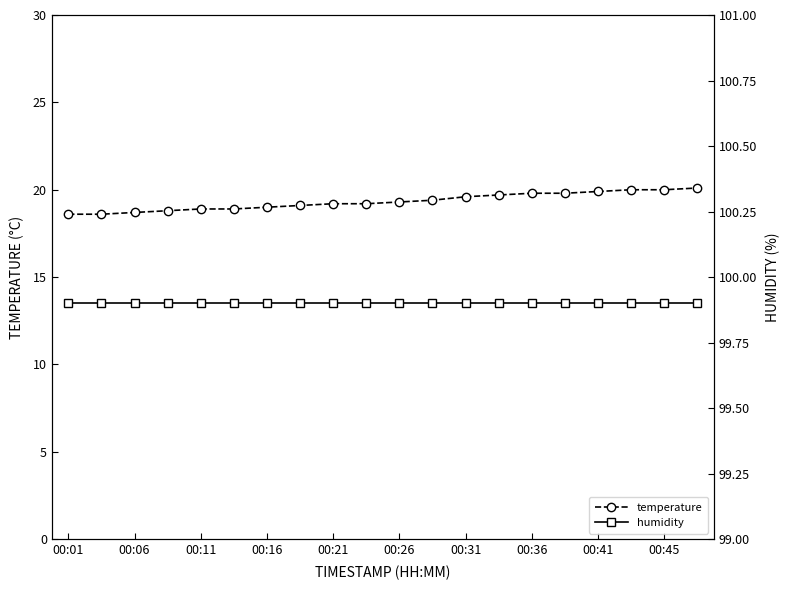

Which series has the largest range (max minus min)?

temperature